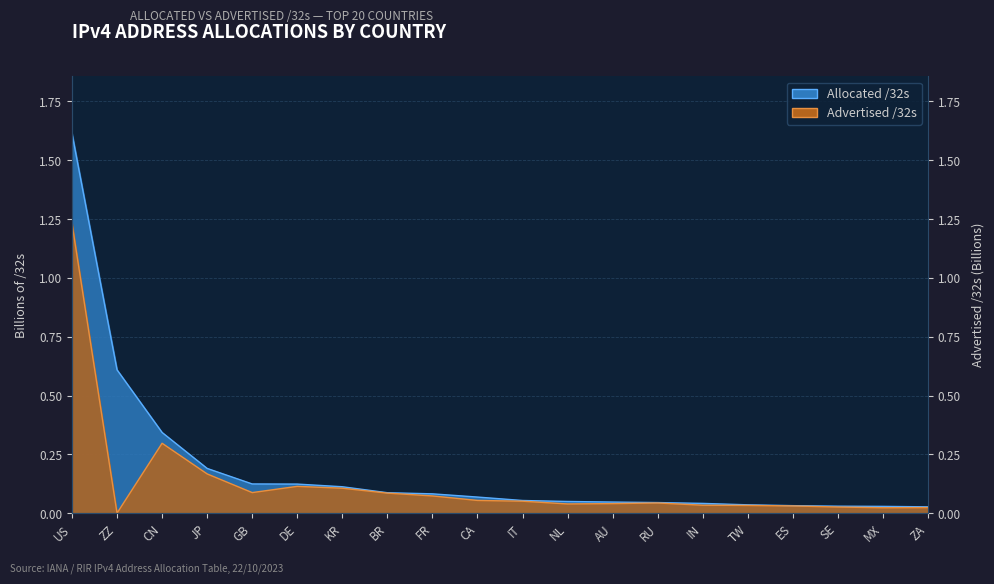

The Advertised /32s series shows 0.1 at NL. True or false?

False